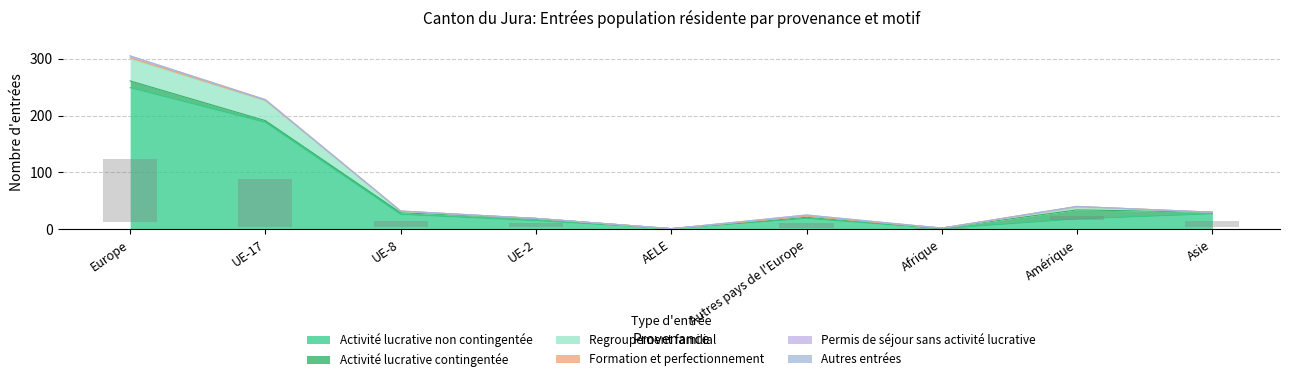

Reading left to right, list all the values displayed in this chart.

Activité lucrative non contingentée: Europe=249	UE-17=188	UE-8=26	UE-2=15	AELE=1	Autres pays de l'Europe=19	Afrique=1	Amérique=18	Asie=27
Activité lucrative contingentée: Europe=12	UE-17=3	UE-8=3	UE-2=4	AELE=0	Autres pays de l'Europe=2	Afrique=1	Amérique=16	Asie=3
Regroupement familial: Europe=39	UE-17=35	UE-8=2	UE-2=0	AELE=0	Autres pays de l'Europe=2	Afrique=0	Amérique=4	Asie=0
Formation et perfectionnement: Europe=2	UE-17=1	UE-8=1	UE-2=0	AELE=0	Autres pays de l'Europe=0	Afrique=0	Amérique=2	Asie=0
Permis de séjour sans activité lucrative: Europe=3	UE-17=1	UE-8=0	UE-2=0	AELE=0	Autres pays de l'Europe=2	Afrique=0	Amérique=0	Asie=0
Autres entrées: Europe=0	UE-17=0	UE-8=0	UE-2=0	AELE=0	Autres pays de l'Europe=0	Afrique=0	Amérique=0	Asie=0